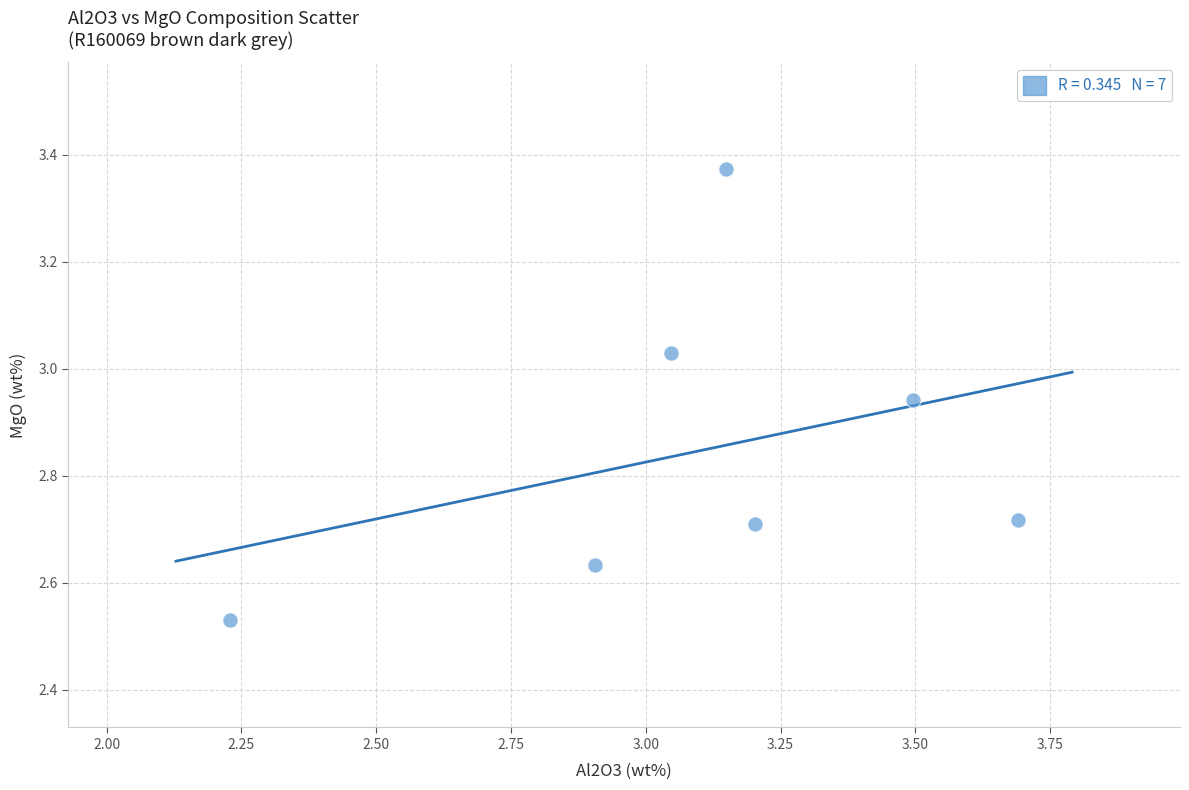

What is the average X value?

3.1